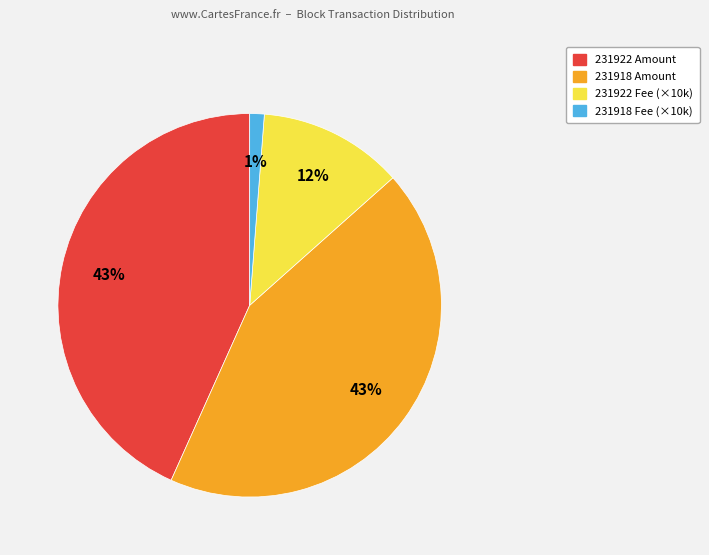

Is there any slice that represents more than half of the pie?

No